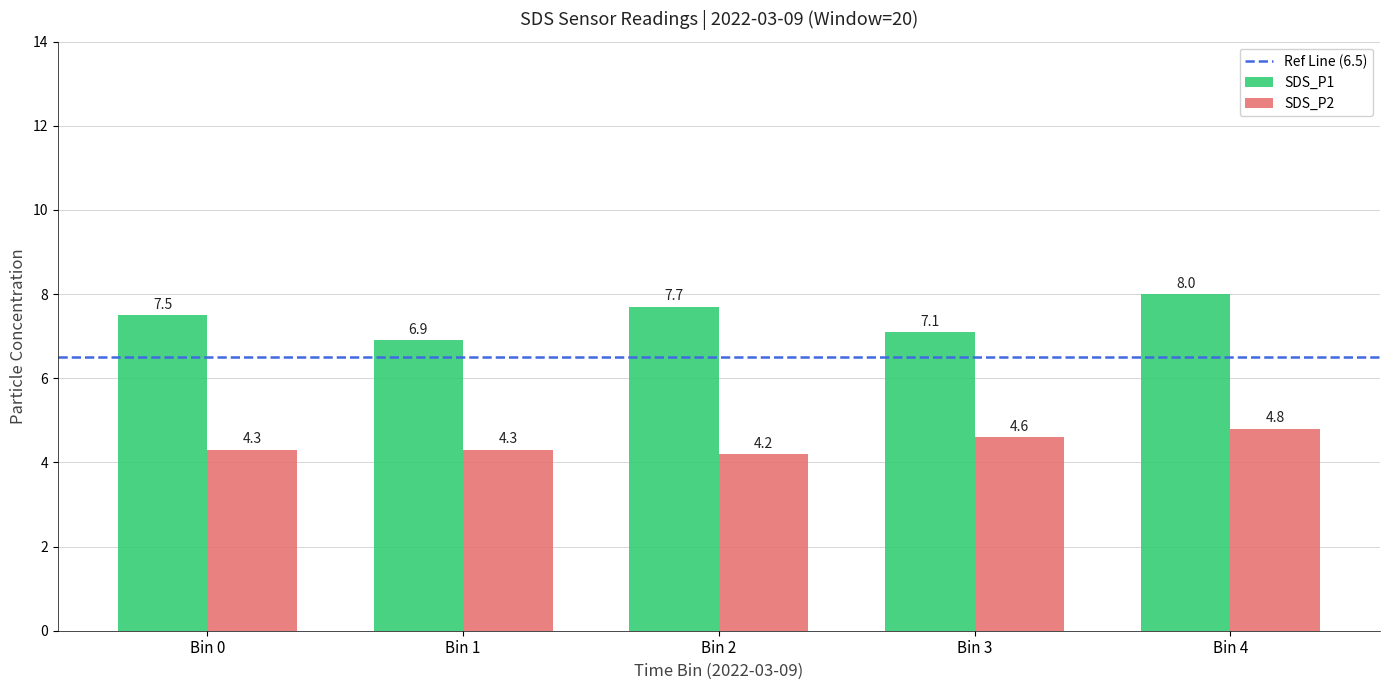

What is the difference between the SDS_P1 values at Bin 1 and Bin 4?

1.1